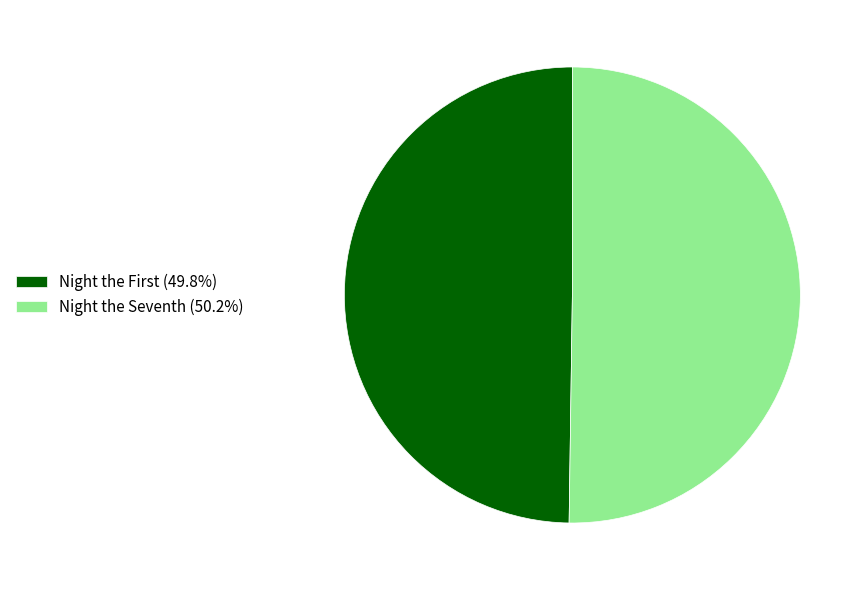

Which category has the biggest portion of the pie?

Night the Seventh